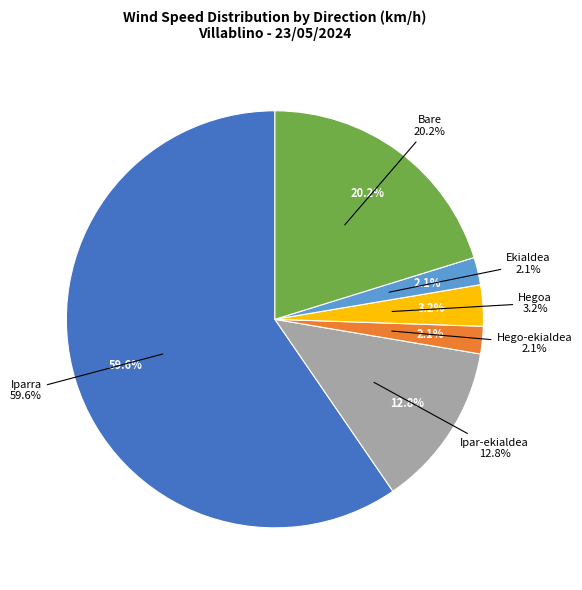

What is the largest slice in the pie chart?

Iparra (17:00)